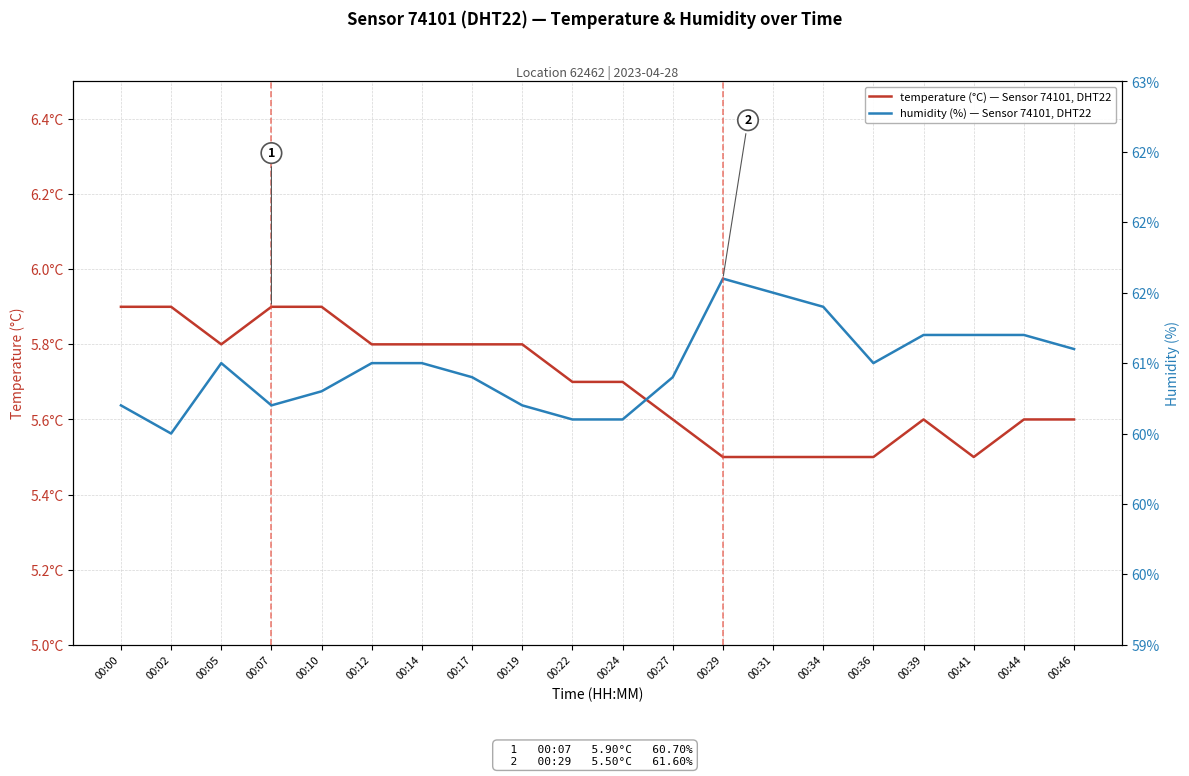

List the series in order of their overall mean, highest first.

humidity (%) — Sensor 74101, DHT22, temperature (°C) — Sensor 74101, DHT22